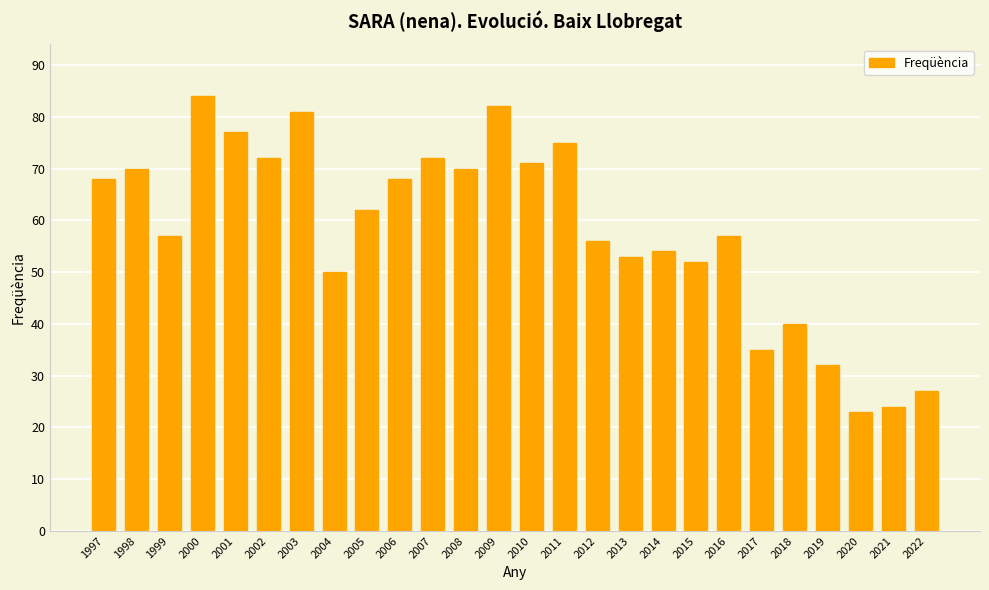

How many categories are shown in the chart?

26